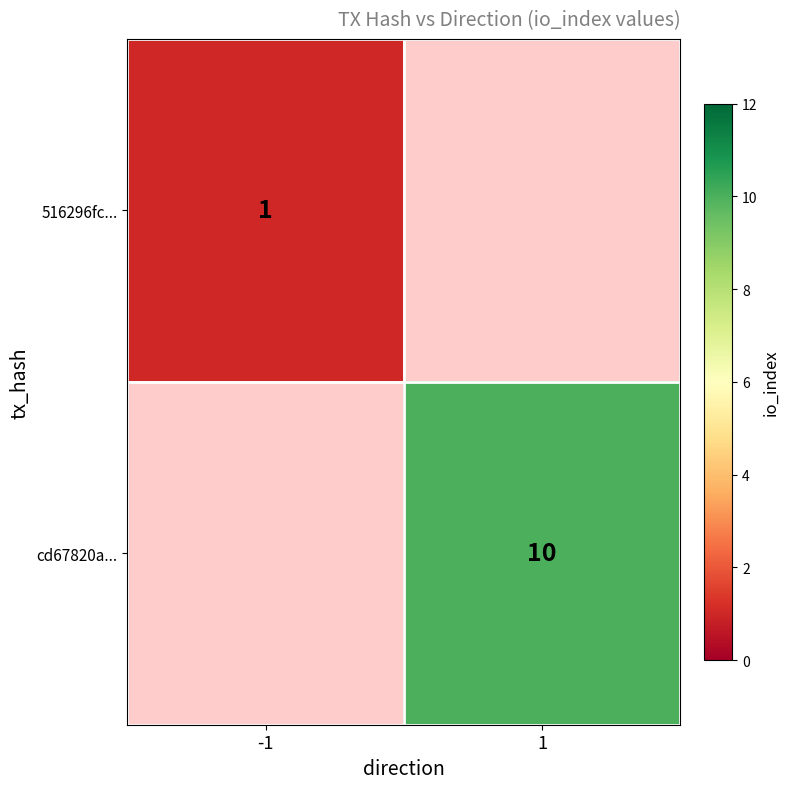

At which category does the chart reach its minimum across all series?

-1